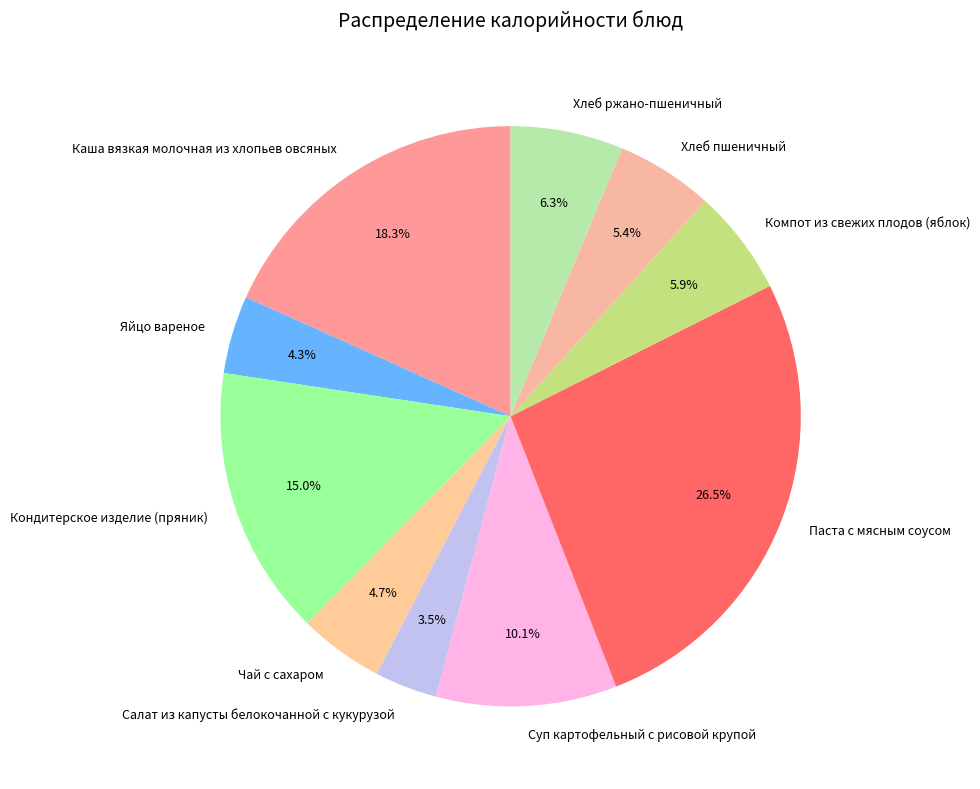

Which slice is the largest?

Паста с мясным соусом